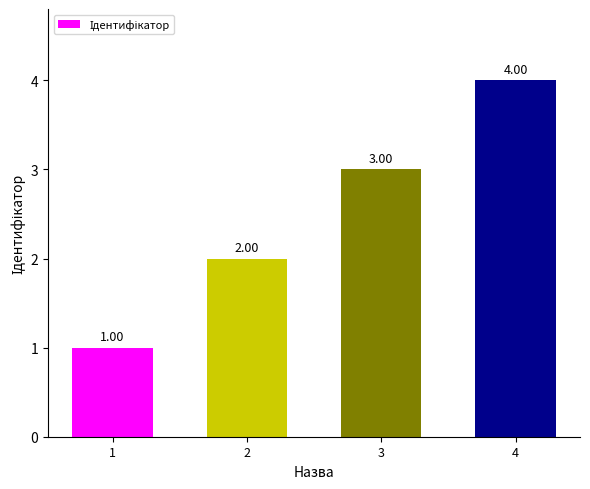

Reading left to right, list all the values displayed in this chart.

1	2	3	4